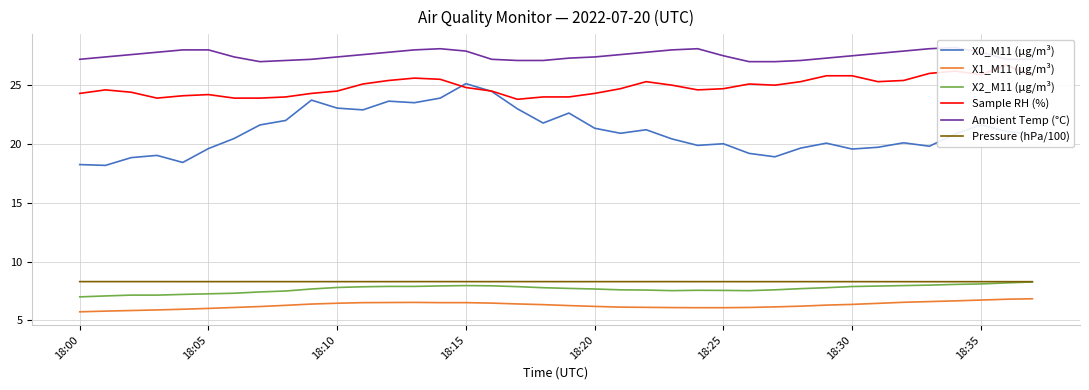

At how many categories does at least one series exceed 13?

38